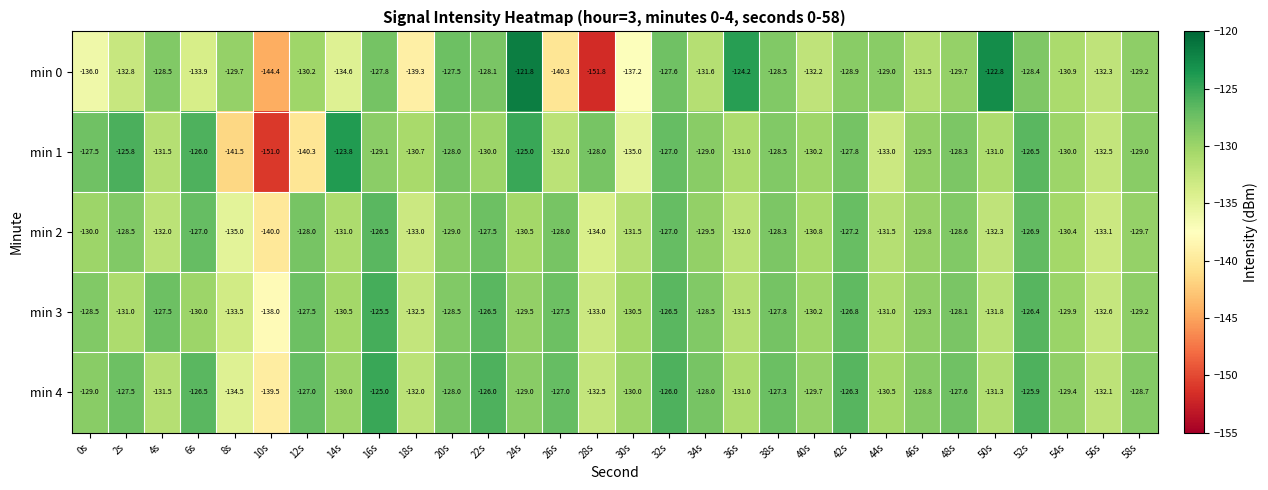

What is the sum of all min 4 values?

-3877.6